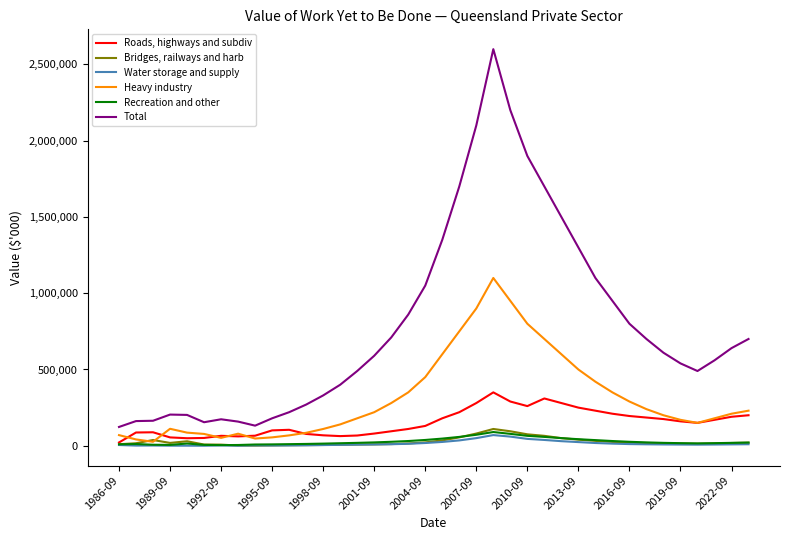

What is the maximum value shown in the chart?

2600000